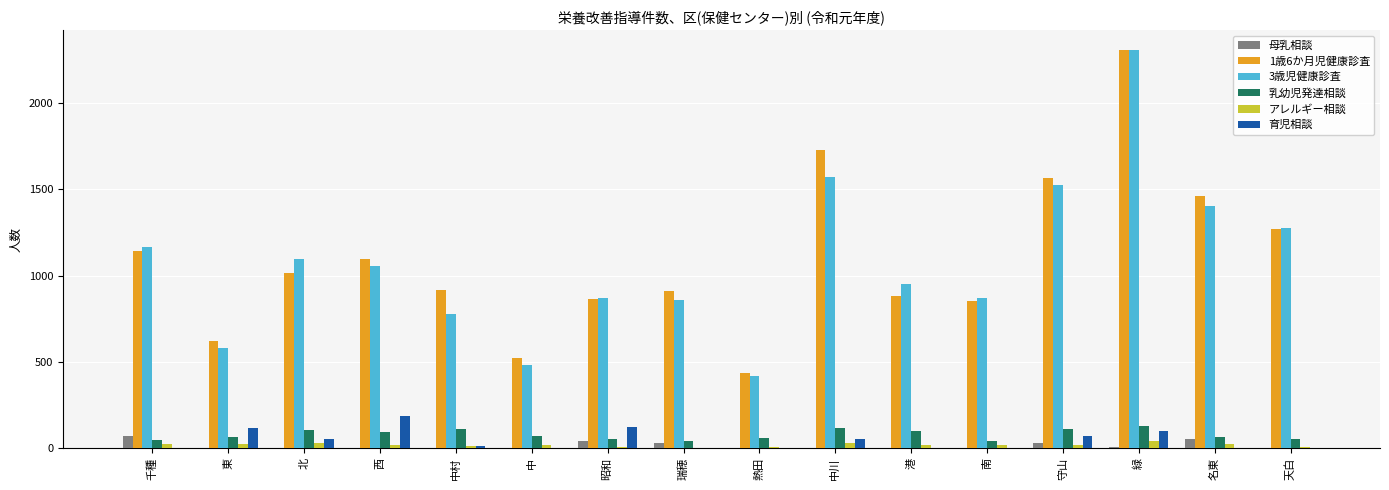

Which series has the largest range (max minus min)?

3歳児健康診査